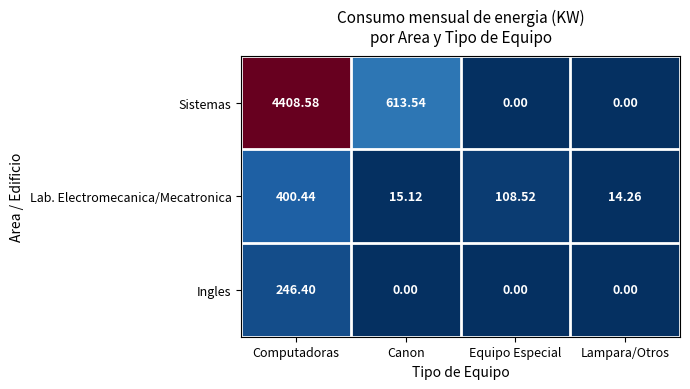

Rank the series by their maximum value, from highest to lowest.

Sistemas, Lab. Electromecanica/Mecatronica, Ingles